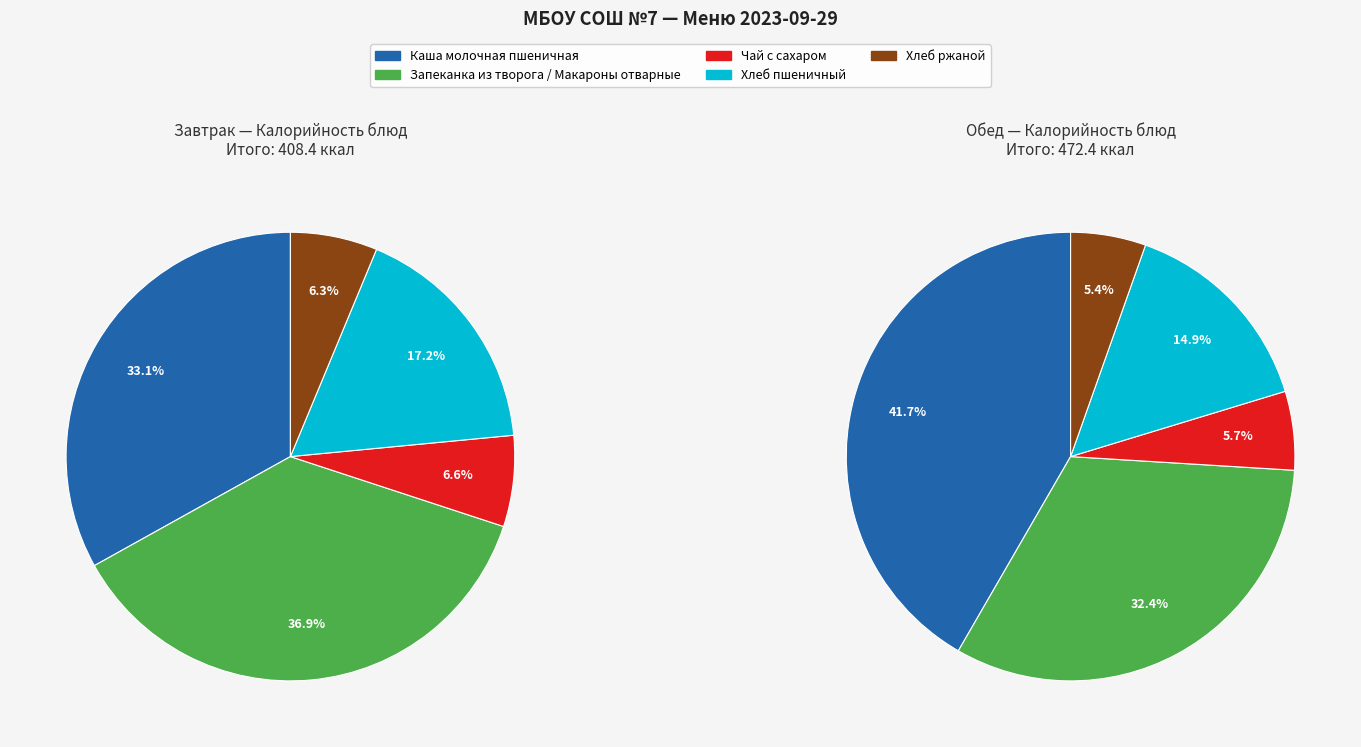

Is Чай с сахаром (завтрак) the majority of the pie?

No